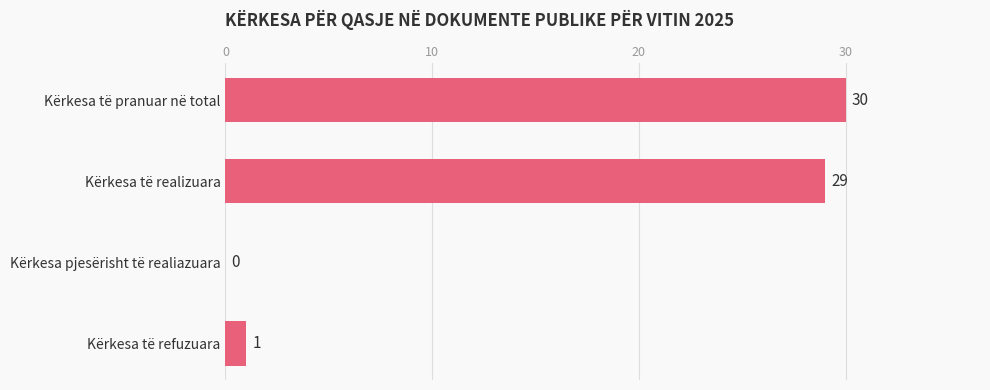

What is the change in value from Kërkesa të realizuara to Kërkesa të refuzuara?

-28